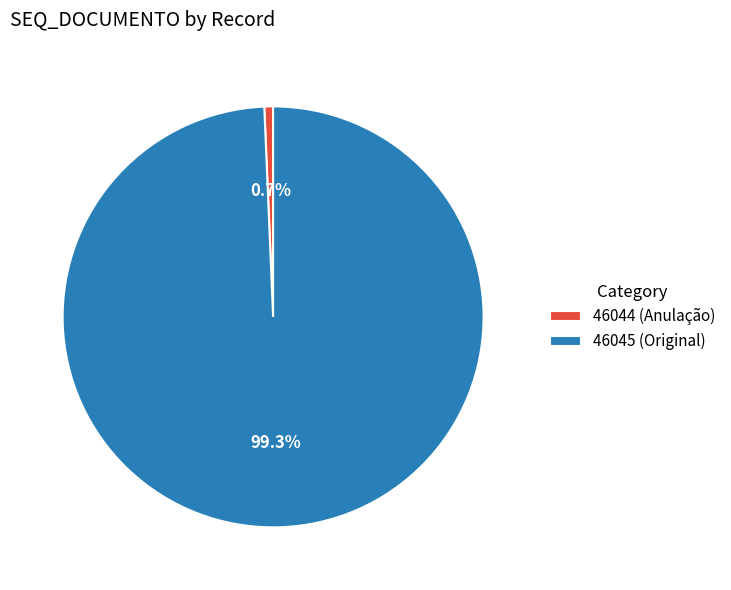

What percentage is the 46045 (Original) slice, to the nearest percent?

99%